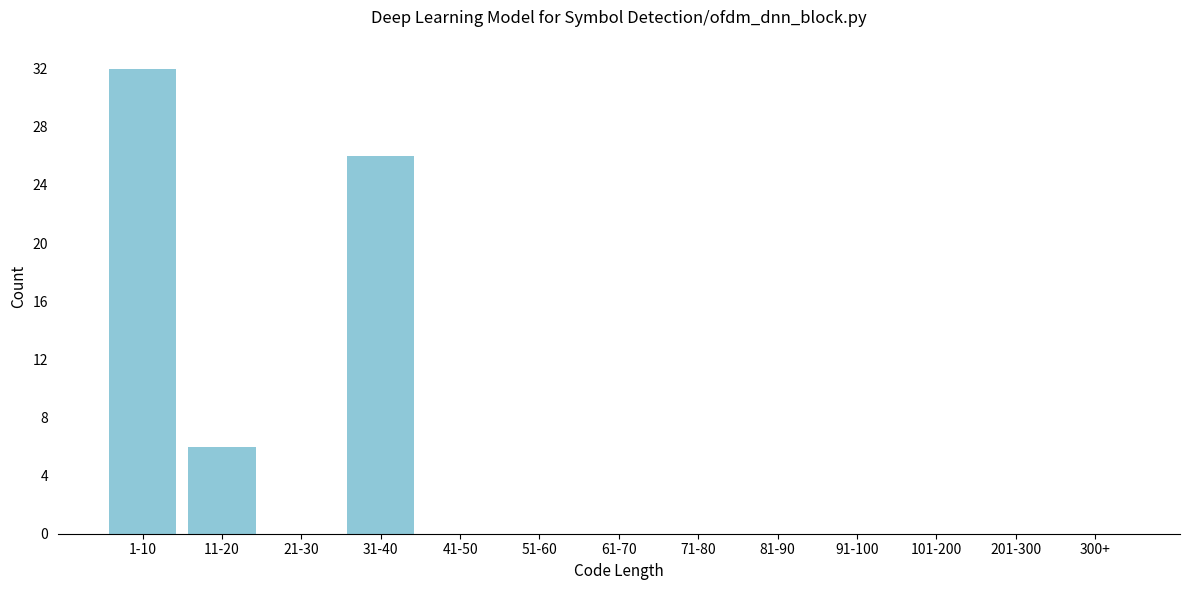

Reading left to right, transcribe all the data shown in this chart.

1-10=32	11-20=6	21-30=0	31-40=26	41-50=0	51-60=0	61-70=0	71-80=0	81-90=0	91-100=0	101-200=0	201-300=0	300+=0